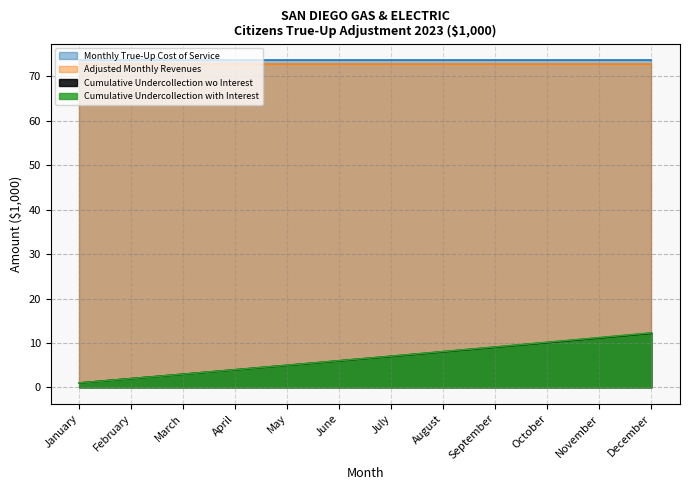

Which has a higher value, January or November?

November